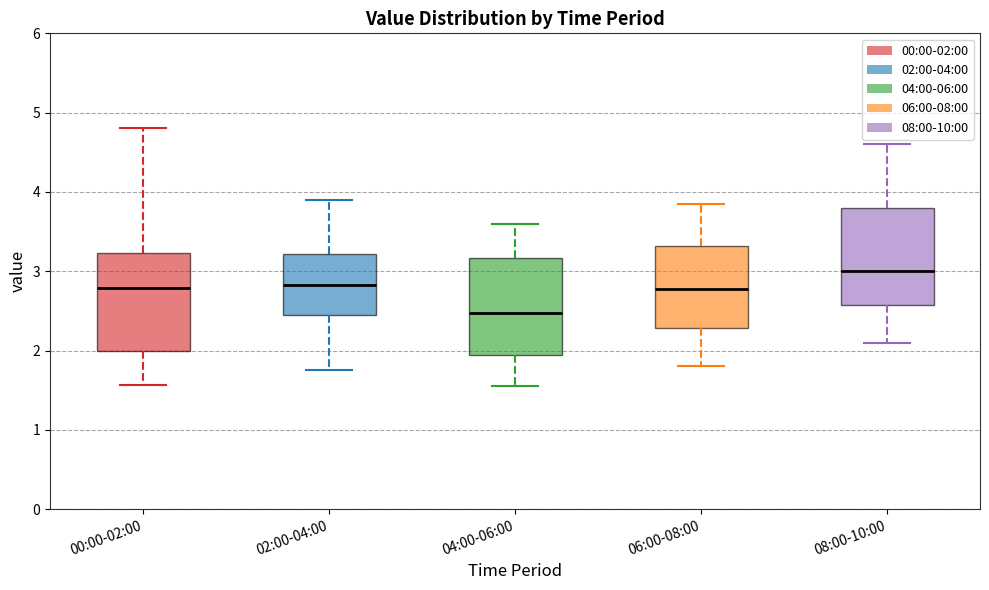

Reading left to right, read every box against the y-axis: the position of its median line, the range the box covers, and the ends of its whiskers. The values are not printed on the chart, so give them approximately, as read against the axis.

00:00-02:00: median 2.8, box 2.0 to 3.2, whiskers 1.6 to 4.8
02:00-04:00: median 2.8, box 2.5 to 3.2, whiskers 1.8 to 3.9
04:00-06:00: median 2.5, box 1.9 to 3.2, whiskers 1.6 to 3.6
06:00-08:00: median 2.8, box 2.3 to 3.3, whiskers 1.8 to 3.9
08:00-10:00: median 3.0, box 2.6 to 3.8, whiskers 2.1 to 4.6